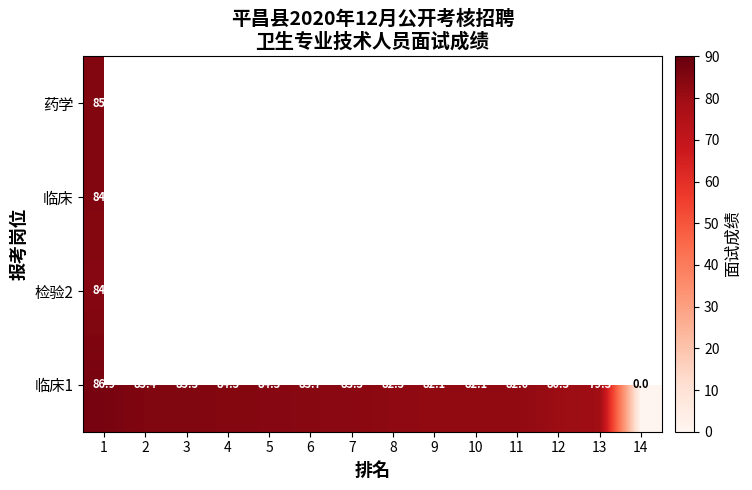

What is the total value across all series at 1?

340.9